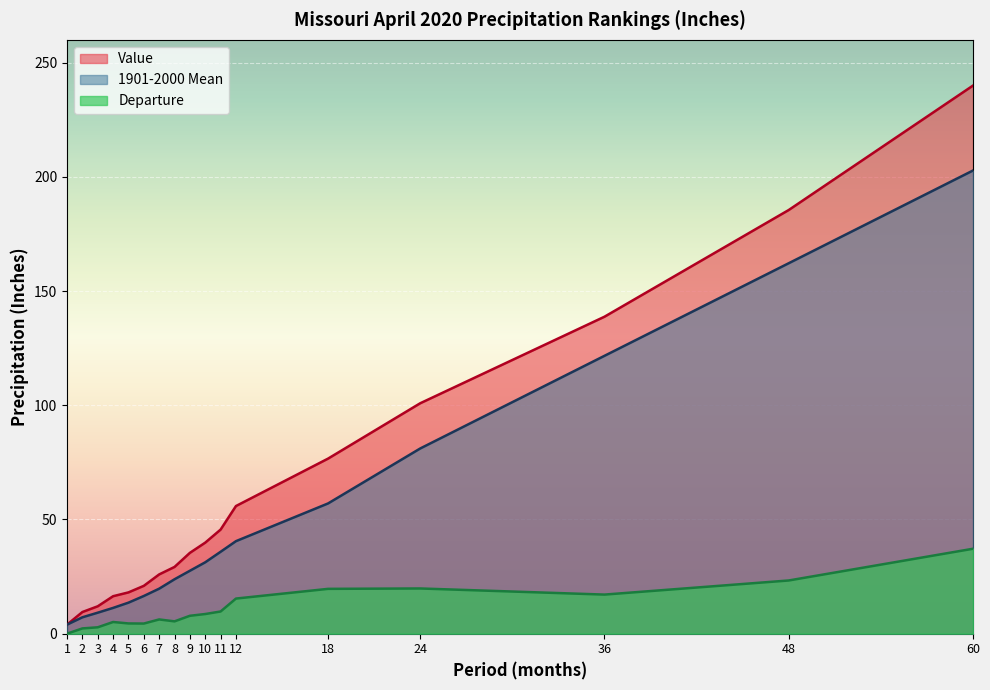

Where is Value nearest to the value 121?

36